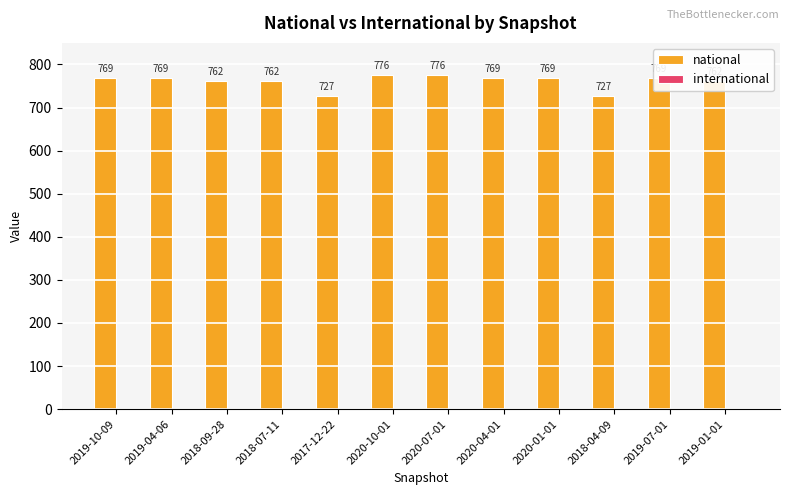

How many data points does each series have?

12